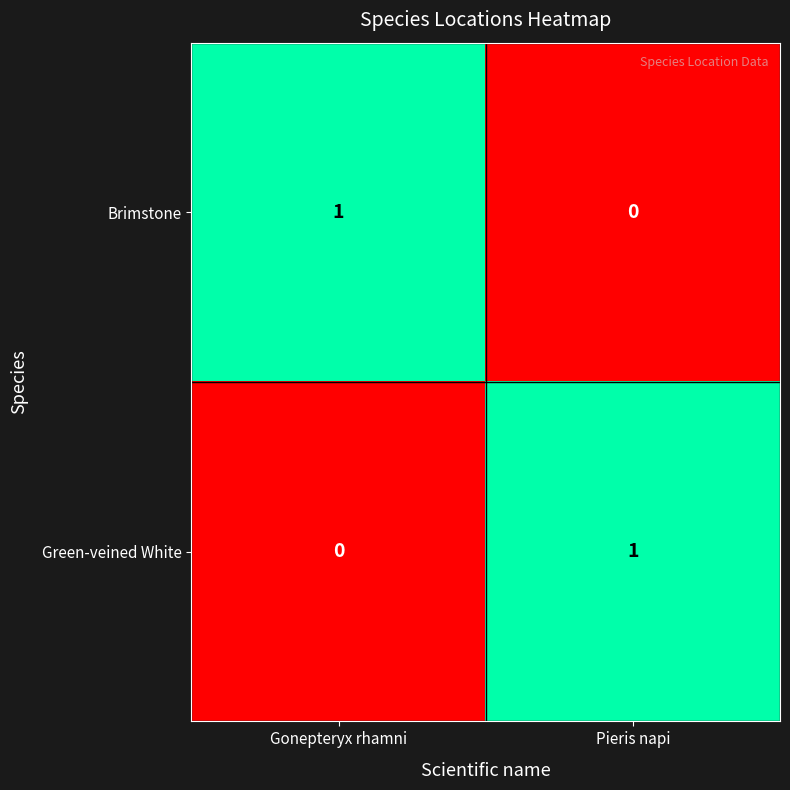

List the labels in order of Green-veined White value, smallest first.

Gonepteryx rhamni, Pieris napi